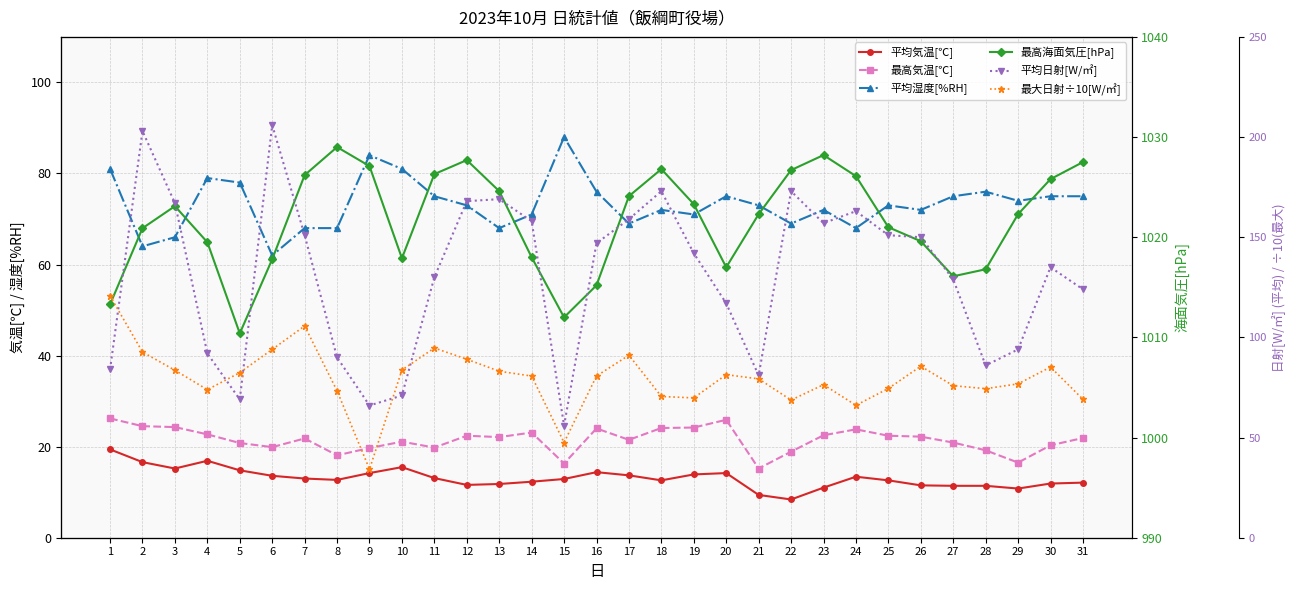

Where is the first local maximum for 平均気温[℃]?

4